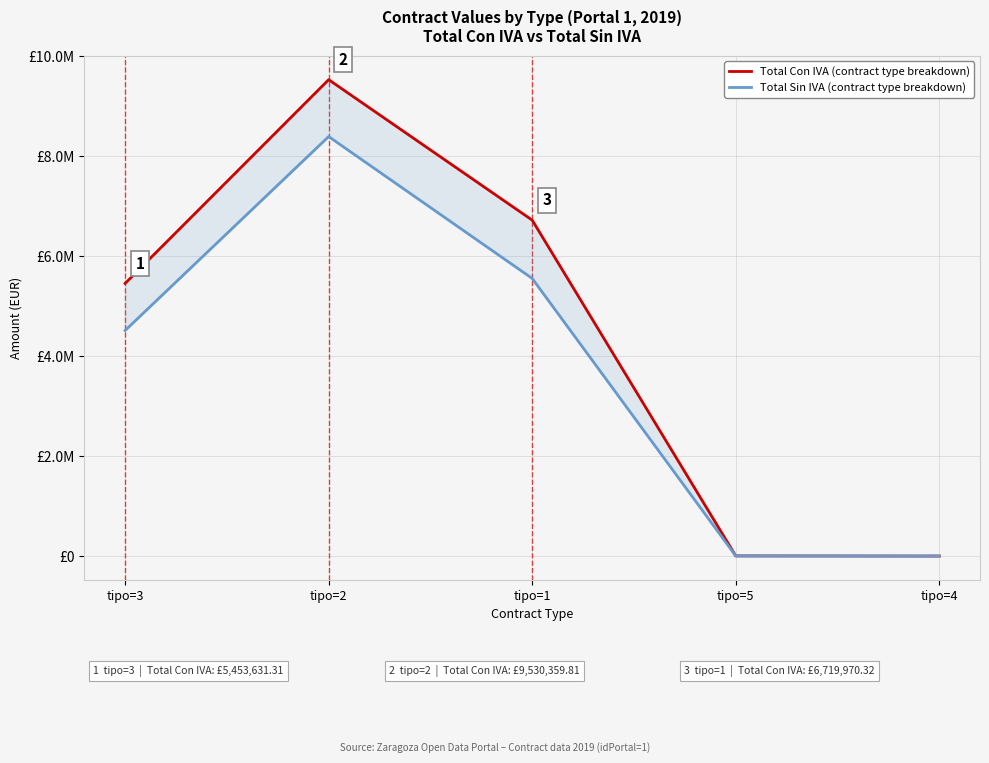

True or false: Total Con IVA has more than 1 interior local peaks.

False